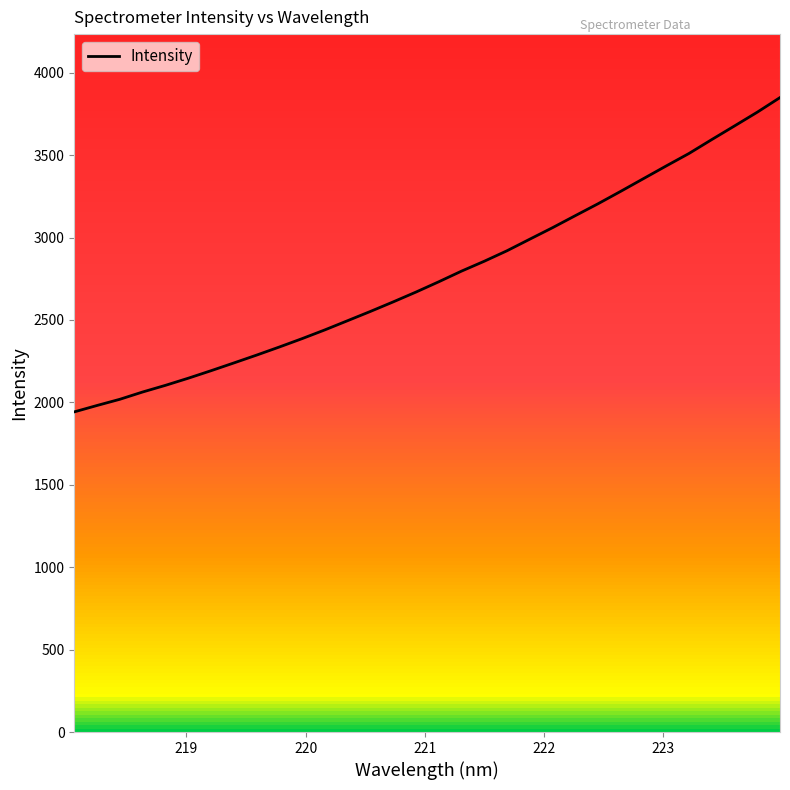

What is the smallest value displayed?

1942.4